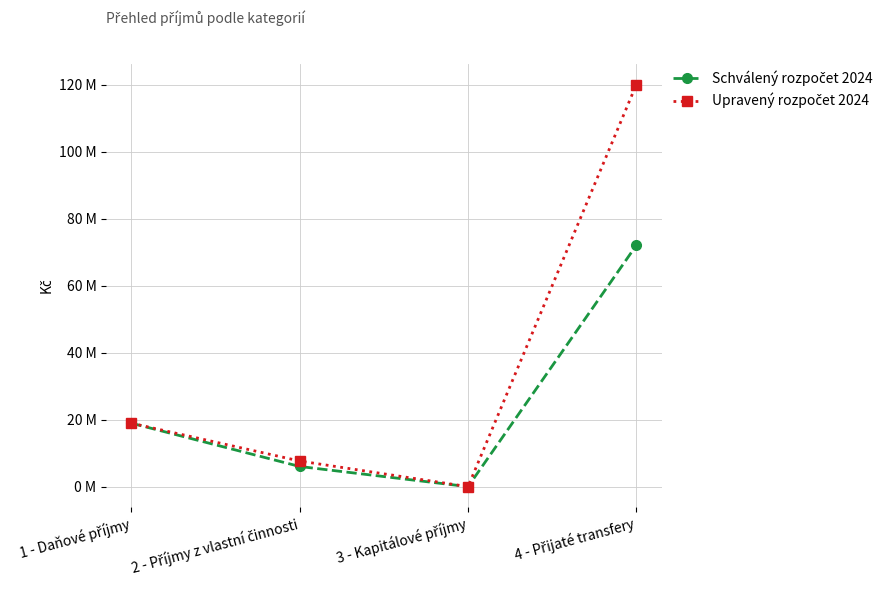

Is this an area chart (filled region under the line)?

No